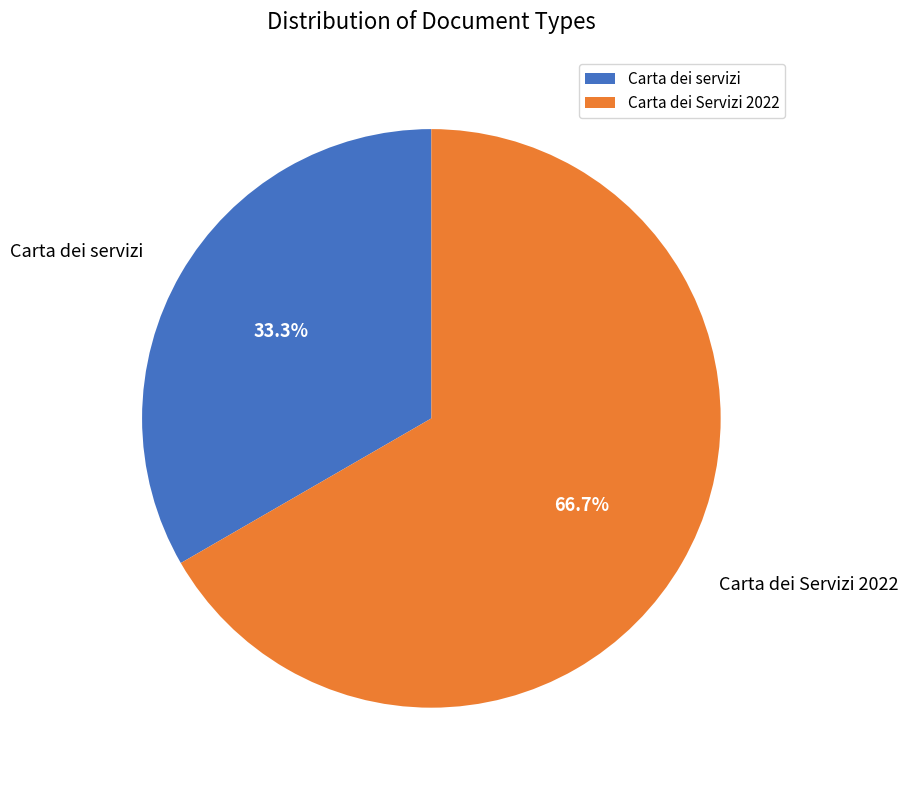

To the nearest percent, what is the average slice percentage?

50%